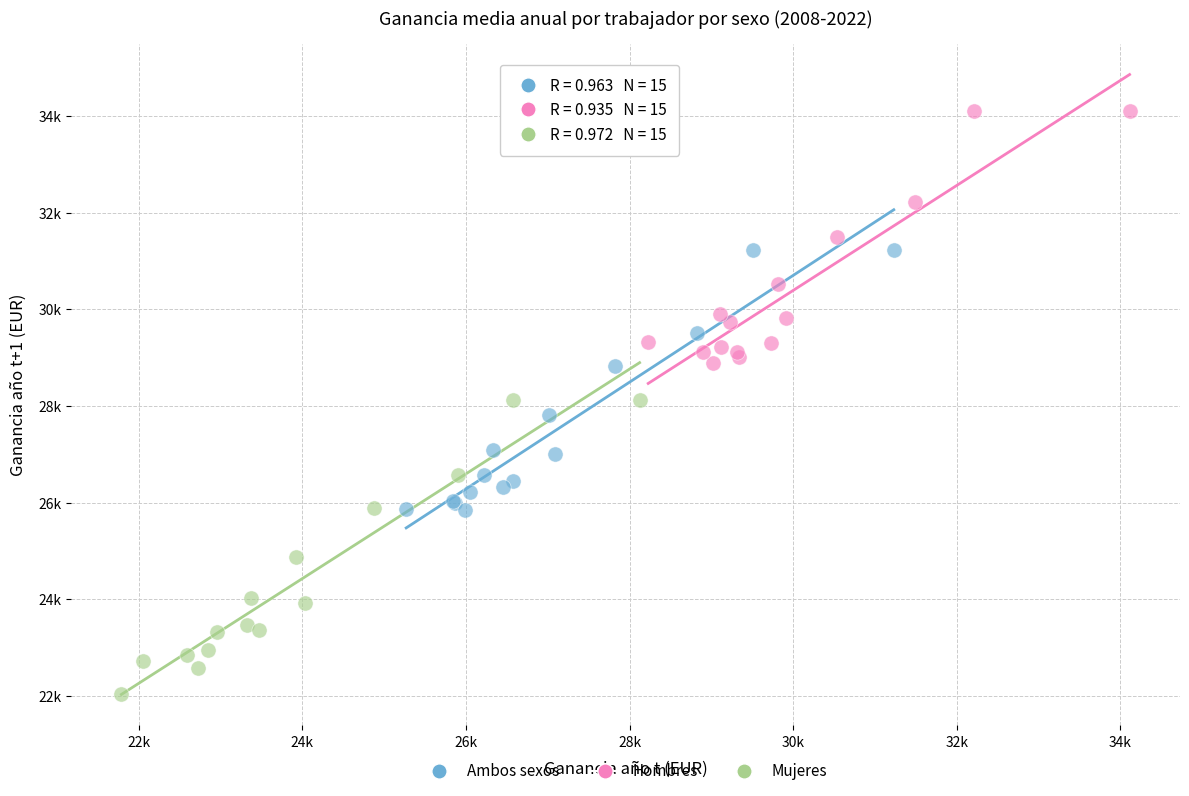

Which series reaches the maximum Y coordinate?

Hombres